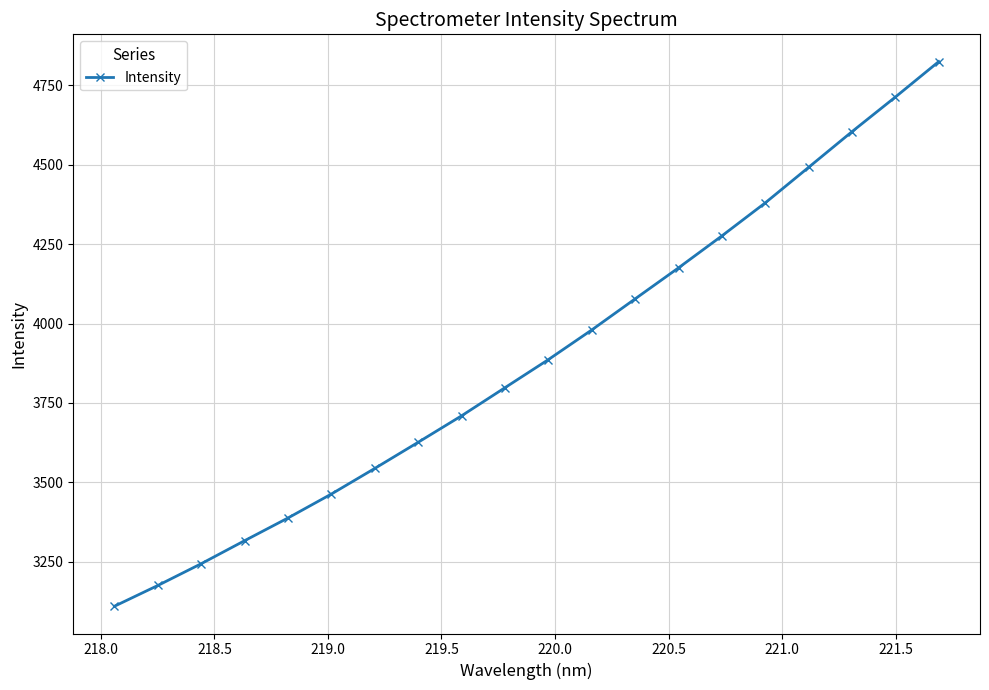

Reading left to right, what are all the values shown in this chart?

3110.0	3175.4	3244.0	3316.5	3388.1	3463.5	3544.2	3626.5	3709.8	3798.4	3886.8	3980.2	4078.0	4175.7	4276.4	4380.3	4492.2	4604.5	4713.4	4825.0